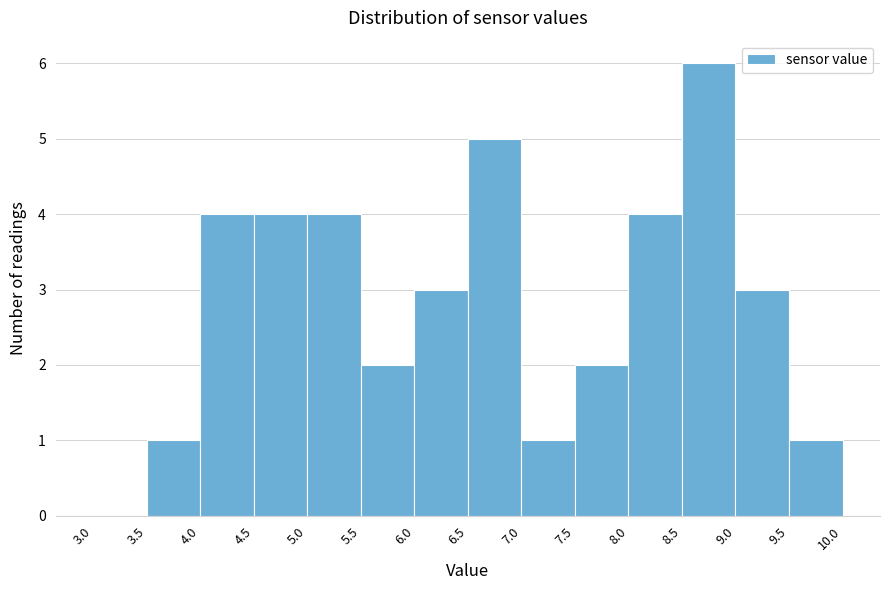

Over which range of the x-axis is the bar tallest?

8.5 to 9.0